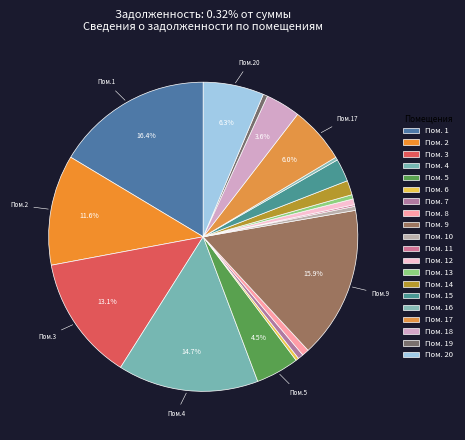

Rank the categories by value from lowest to highest.

11, 16, 6, 10, 13, 19, 7, 12, 8, 14, 15, 18, 5, 17, 20, 2, 3, 4, 9, 1